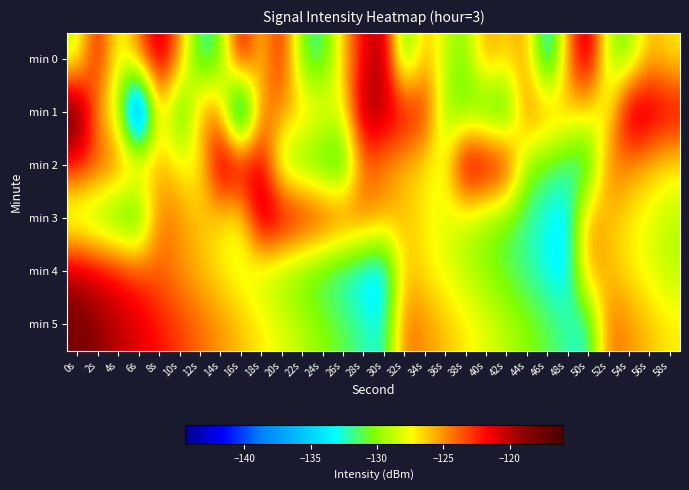

Reading left to right, what are all the values shown in this chart?

min 0: 0s=-129.0	2s=-121.2	4s=-128.5	6s=-124.2	8s=-119.7	10s=-124.6	12s=-132.7	14s=-131.0	16s=-120.3	18s=-126.9	20s=-121.5	22s=-131.1	24s=-132.2	26s=-126.2	28s=-121.5	30s=-119.3	32s=-132.2	34s=-125.4	36s=-128.8	38s=-130.3	40s=-124.9	42s=-126.7	44s=-124.9	46s=-135.2	48s=-124.9	50s=-119.2	52s=-129.6	54s=-130.5	56s=-125.7	58s=-127.0
min 1: 0s=-116.4	2s=-125.9	4s=-128.4	6s=-144.5	8s=-125.4	10s=-133.4	12s=-124.9	14s=-124.9	16s=-140.4	18s=-123.9	20s=-125.0	22s=-126.0	24s=-127.0	26s=-128.0	28s=-119.0	30s=-120.0	32s=-121.0	34s=-122.0	36s=-130.0	38s=-131.0	40s=-132.0	42s=-133.0	44s=-124.0	46s=-125.0	48s=-126.0	50s=-127.0	52s=-128.0	54s=-119.0	56s=-120.0	58s=-121.0
min 2: 0s=-122.0	2s=-123.0	4s=-124.0	6s=-125.0	8s=-126.0	10s=-127.0	12s=-128.0	14s=-119.0	16s=-120.0	18s=-121.0	20s=-130.0	22s=-131.0	24s=-132.0	26s=-133.0	28s=-124.0	30s=-125.0	32s=-126.0	34s=-127.0	36s=-128.0	38s=-119.0	40s=-120.0	42s=-121.0	44s=-130.0	46s=-131.0	48s=-132.0	50s=-133.0	52s=-124.0	54s=-125.0	56s=-126.0	58s=-127.0
min 3: 0s=-130.0	2s=-131.0	4s=-132.0	6s=-133.0	8s=-124.0	10s=-125.0	12s=-126.0	14s=-127.0	16s=-128.0	18s=-119.0	20s=-120.0	22s=-121.0	24s=-122.0	26s=-123.0	28s=-124.0	30s=-125.0	32s=-126.0	34s=-127.0	36s=-128.0	38s=-129.0	40s=-130.0	42s=-131.0	44s=-132.0	46s=-133.0	48s=-134.0	50s=-125.0	52s=-126.0	54s=-127.0	56s=-128.0	58s=-129.0
min 4: 0s=-120.0	2s=-121.0	4s=-122.0	6s=-123.0	8s=-124.0	10s=-125.0	12s=-126.0	14s=-127.0	16s=-128.0	18s=-129.0	20s=-130.0	22s=-131.0	24s=-132.0	26s=-133.0	28s=-134.0	30s=-135.0	32s=-126.0	34s=-127.0	36s=-128.0	38s=-129.0	40s=-130.0	42s=-131.0	44s=-132.0	46s=-133.0	48s=-134.0	50s=-125.0	52s=-126.0	54s=-127.0	56s=-128.0	58s=-129.0
min 5: 0s=-118.0	2s=-119.0	4s=-120.0	6s=-121.0	8s=-122.0	10s=-123.0	12s=-124.0	14s=-125.0	16s=-126.0	18s=-127.0	20s=-128.0	22s=-129.0	24s=-130.0	26s=-131.0	28s=-132.0	30s=-133.0	32s=-124.0	34s=-125.0	36s=-126.0	38s=-127.0	40s=-128.0	42s=-129.0	44s=-130.0	46s=-131.0	48s=-132.0	50s=-133.0	52s=-124.0	54s=-125.0	56s=-126.0	58s=-127.0